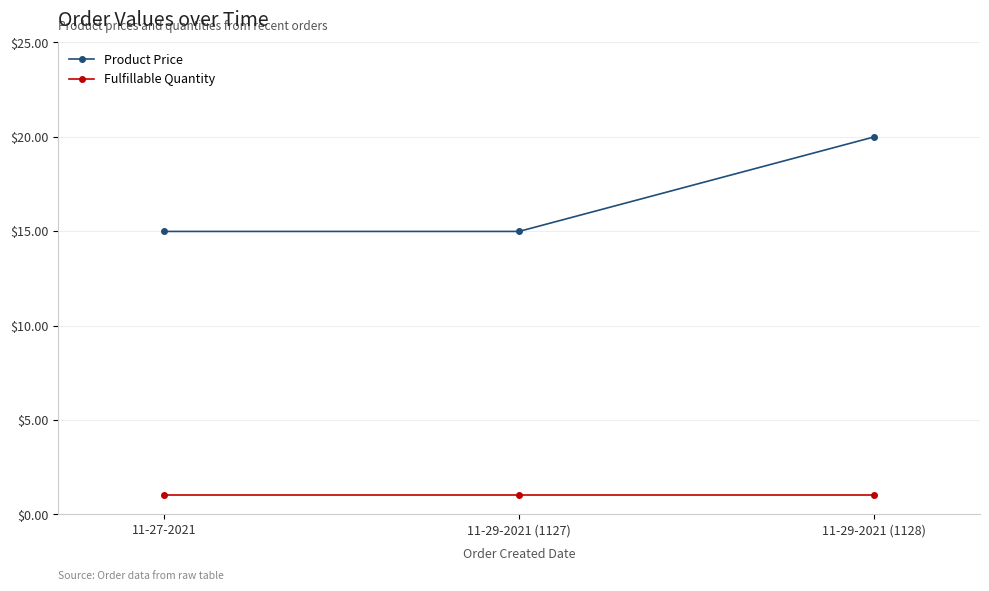

Which series has the widest spread of values?

Product Price